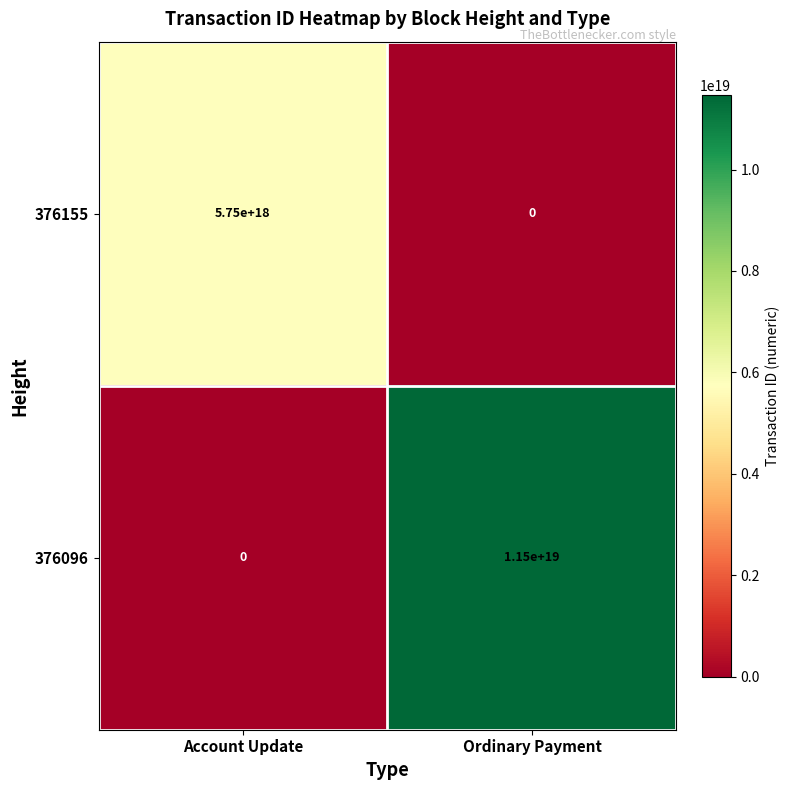

How many values in 376096 are above zero?

1